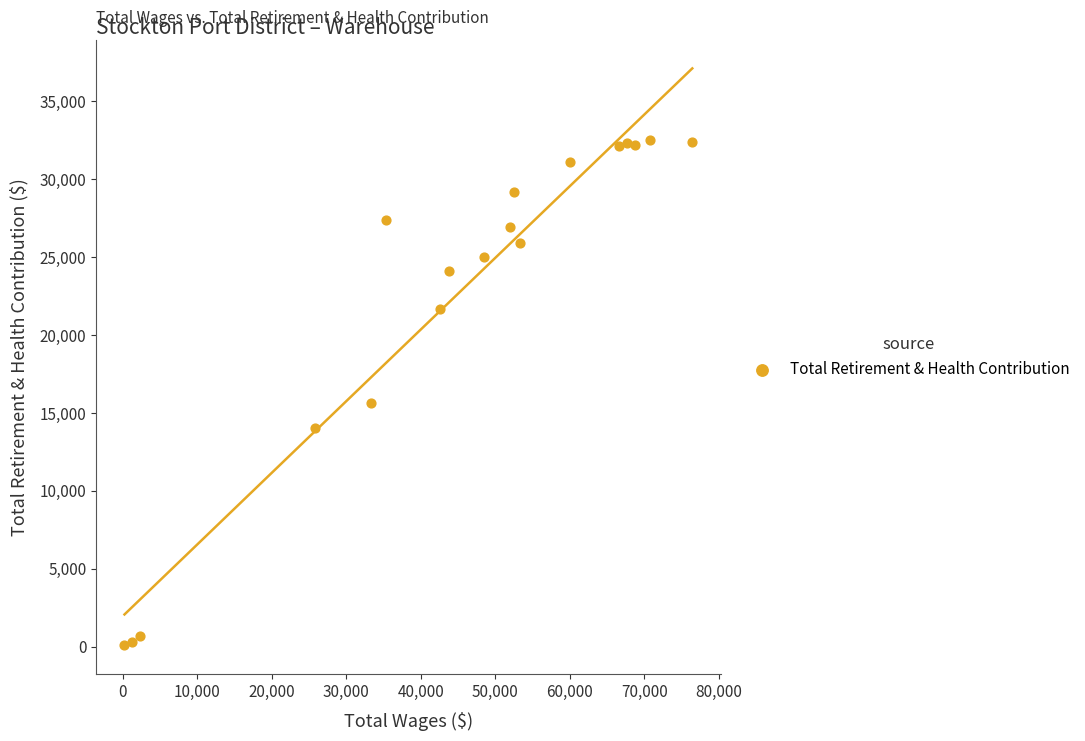

What Y value in the scatter plot is closest to 16282?

15628